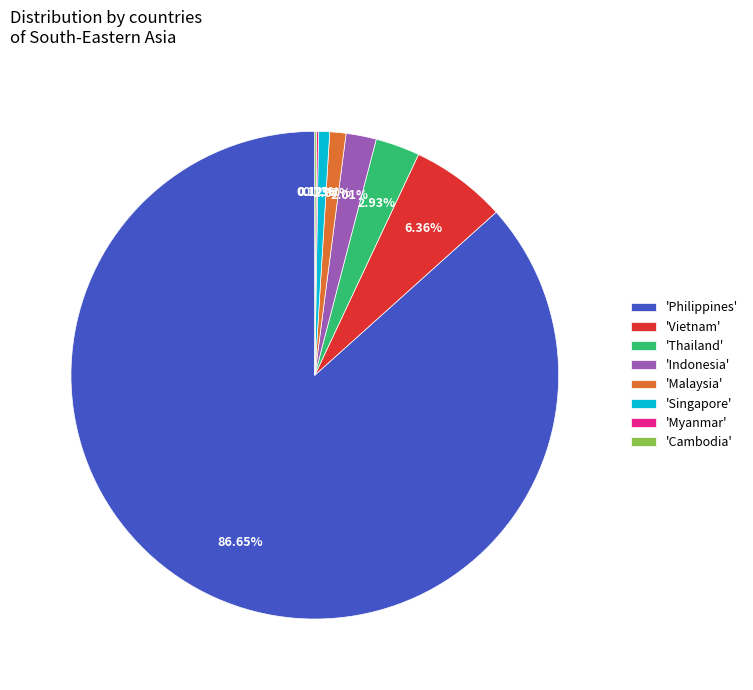

Which has a higher value, 'Philippines' or 'Singapore'?

'Philippines'